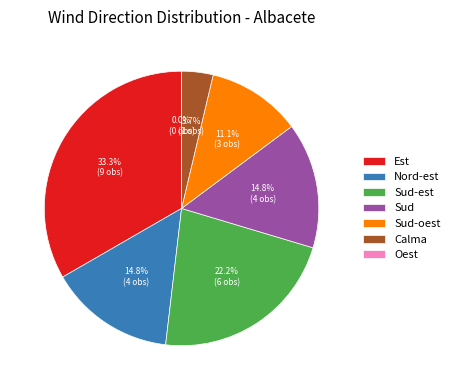

Rank the categories by value from highest to lowest.

Est, Sud-est, Nord-est, Sud, Sud-oest, Calma, Oest